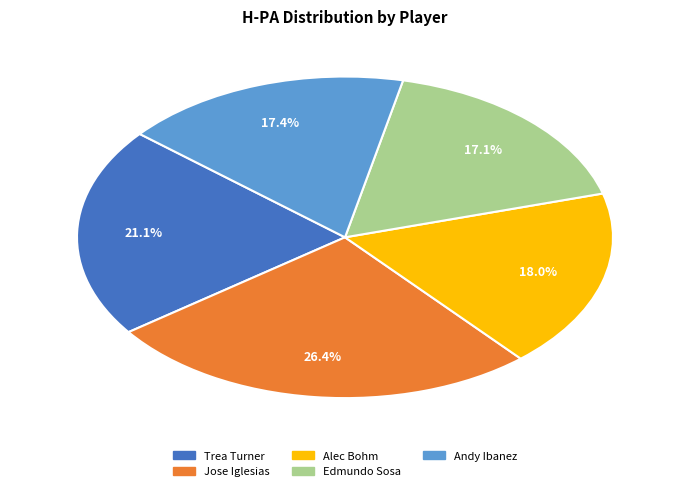

To the nearest percent, what portion does Andy Ibanez represent?

17%